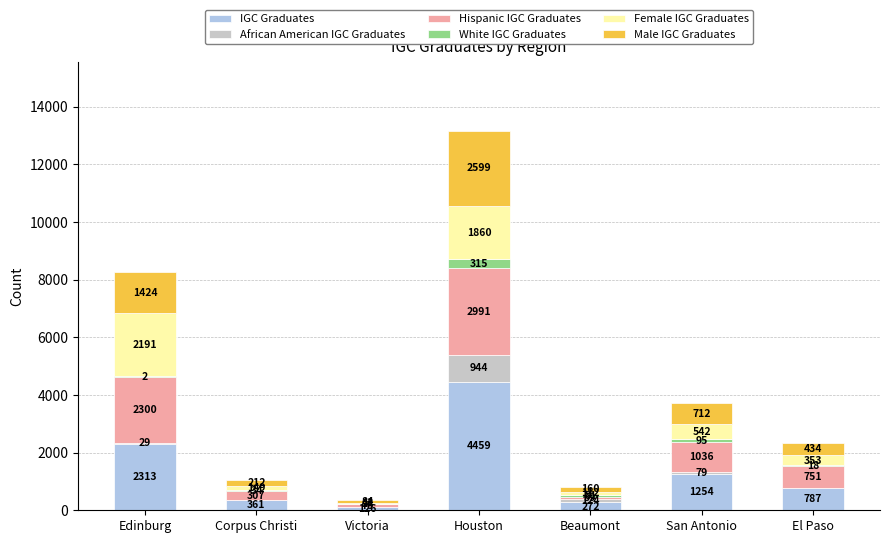

Is it true that IGC Graduates equals 126 at Victoria?

True